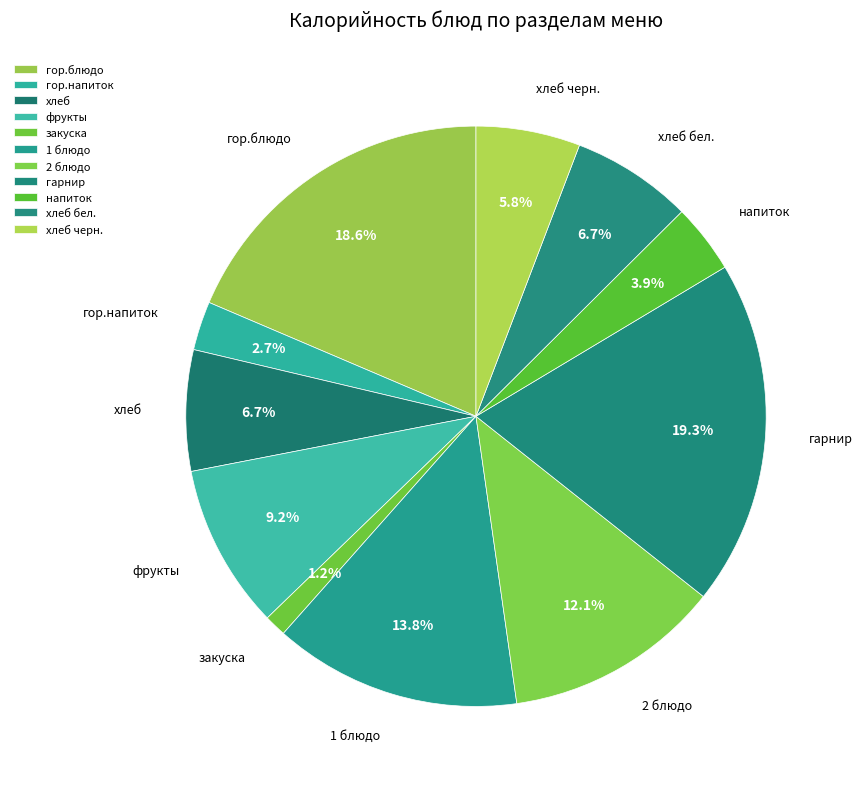

What is the ratio of the value at напиток to the value at хлеб черн.?

0.7